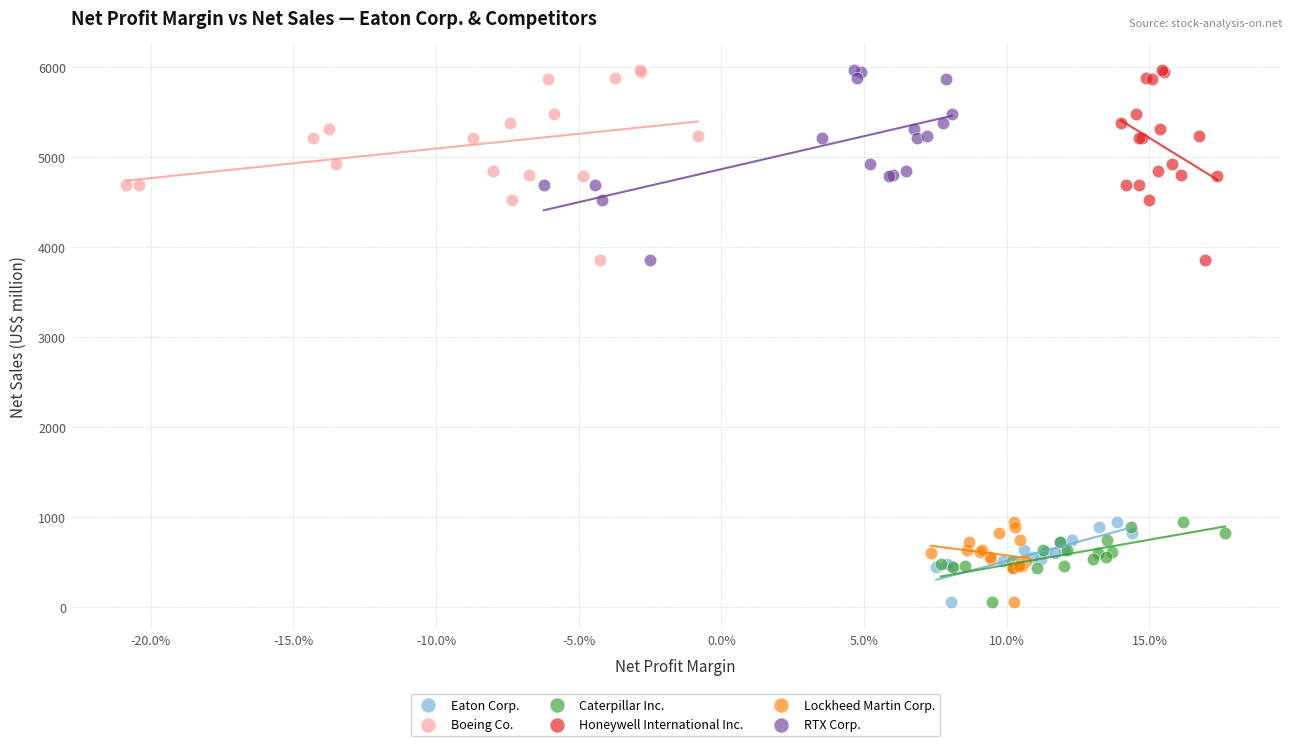

What are all the series names shown in the legend?

Eaton Corp., Boeing Co., Caterpillar Inc., Honeywell International Inc., Lockheed Martin Corp., RTX Corp.